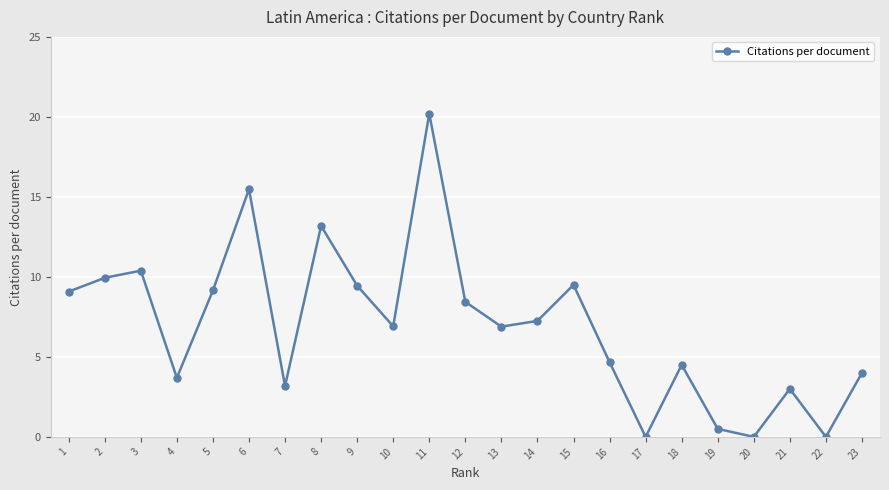

What is the ratio of the value at 4 to the value at 3?

0.4